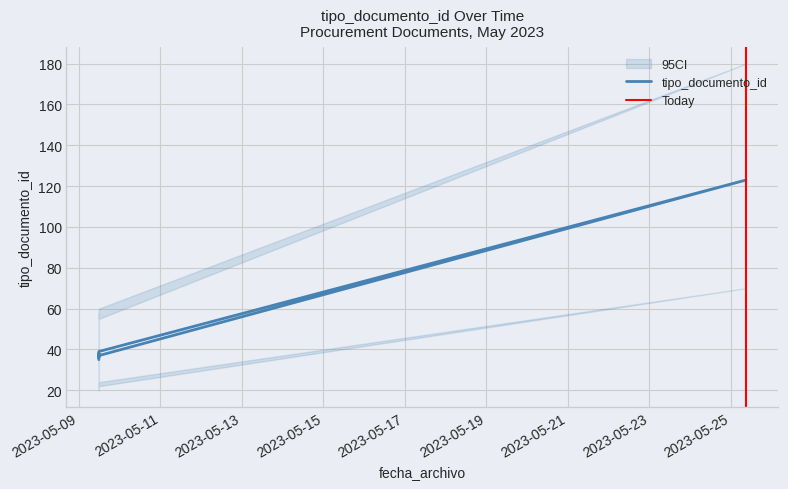

At which category does the chart reach its minimum across all series?

2023-05-09 11:47:54